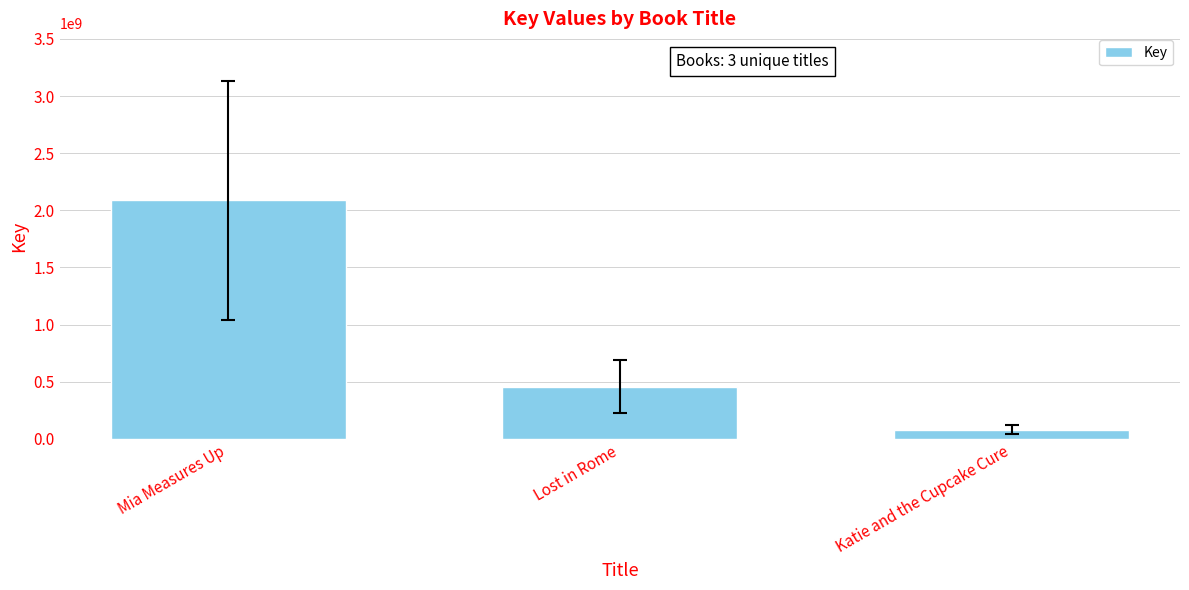

What is the label of the 2nd bar from the left?

Lost in Rome